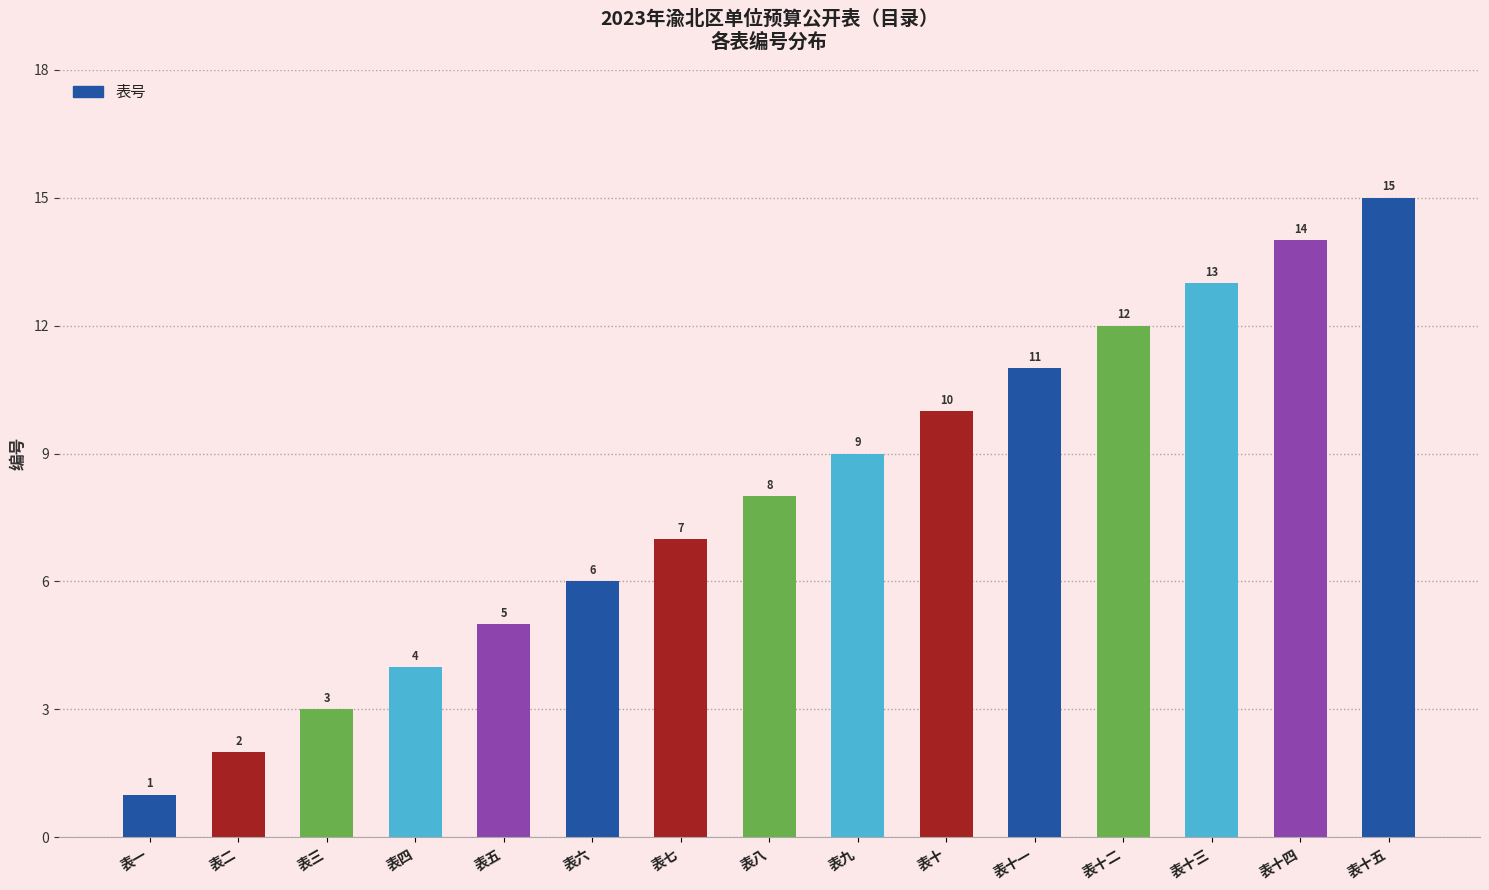

Where is the data nearest to the value 8?

表八